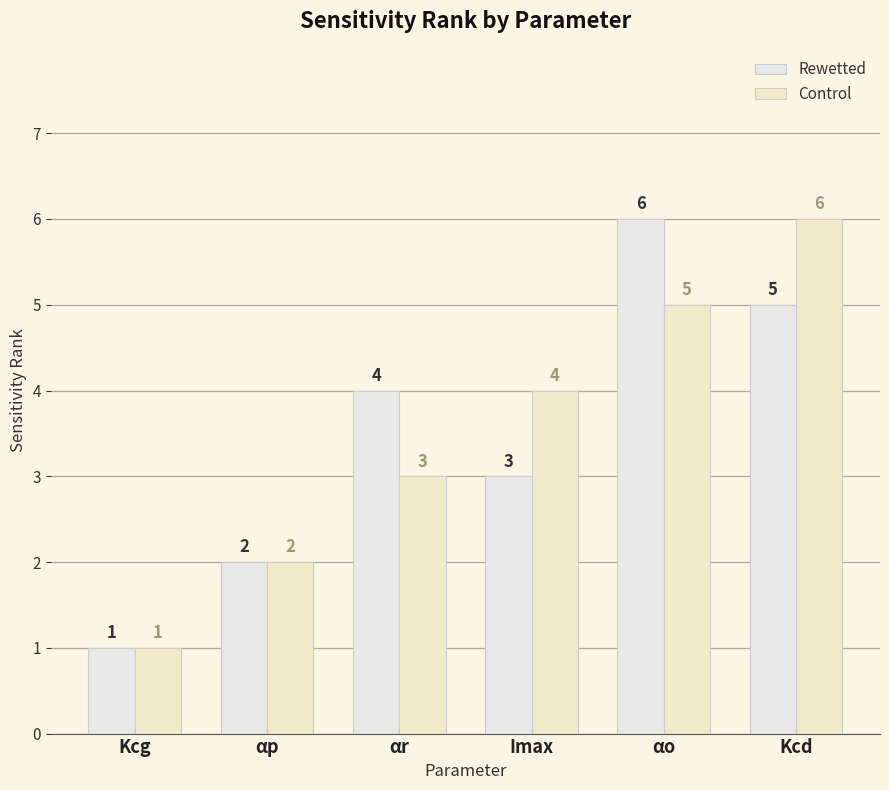

Reading left to right, extract all data points from this chart.

Rewetted: 1	2	4	3	6	5
Control: 1	2	3	4	5	6